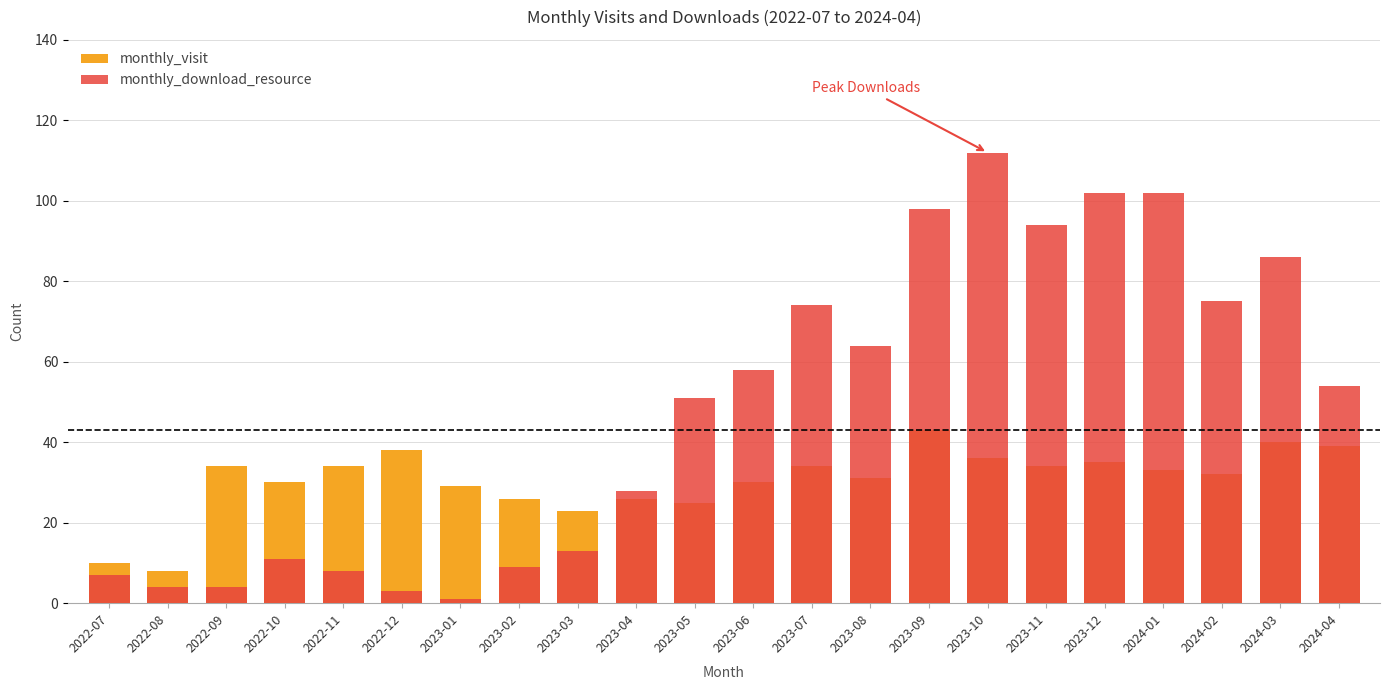

How many categories are shown in the chart?

22